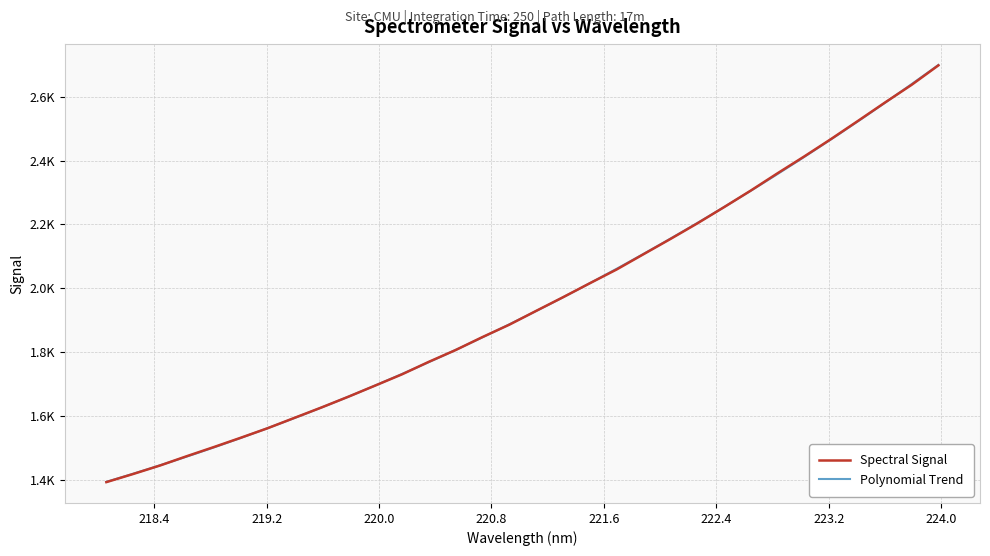

Which category has the highest value across all series?

223.9802